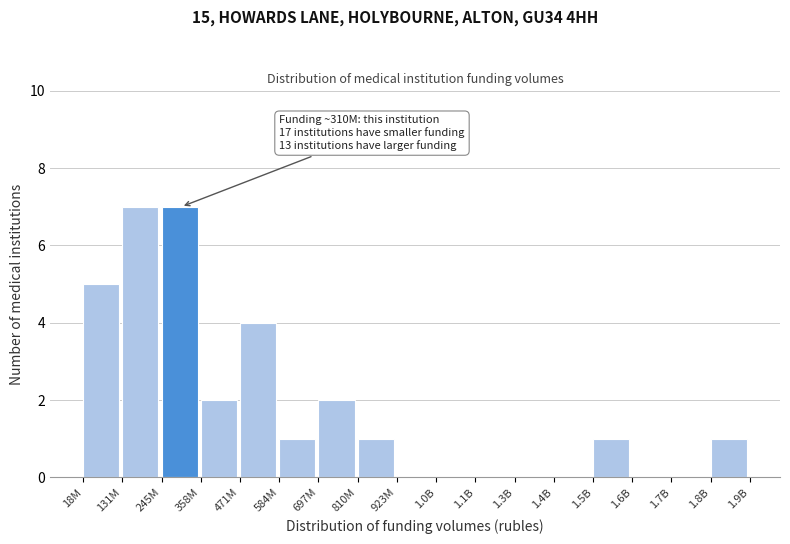

Reading left to right, transcribe all the data shown in this chart.

18M=5	131M=7	245M=7	358M=2	471M=4	584M=1	697M=2	810M=1	923M=0	1.0B=0	1.1B=0	1.3B=0	1.4B=0	1.5B=1	1.6B=0	1.7B=0	1.8B=1